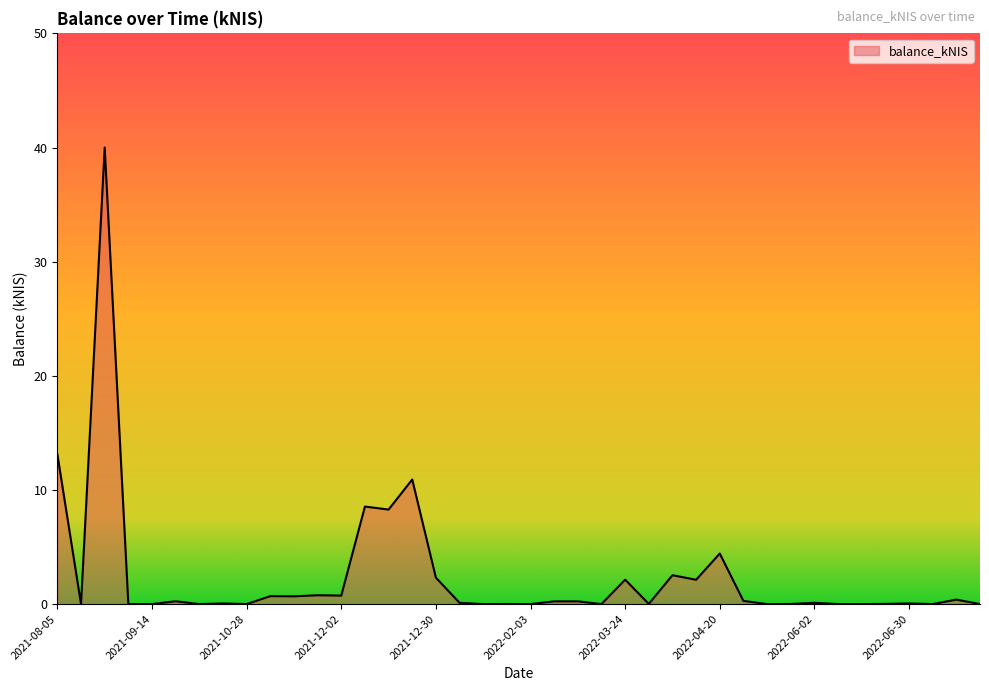

Rank the categories by value from highest to lowest.

2021-09-02, 2021-08-05, 2021-12-23, 2021-12-09, 2021-12-16, 2022-04-20, 2022-04-07, 2021-12-30, 2022-03-24, 2022-04-14, 2021-11-25, 2021-12-02, 2021-11-11, 2021-11-18, 2022-07-21, 2022-04-28, 2021-10-07, 2022-02-24, 2022-03-03, 2022-01-06, 2022-06-02, 2021-10-21, 2022-06-30, 2022-03-31, 2022-06-23, 2022-01-27, 2022-05-26, 2021-08-12, 2021-09-09, 2021-09-14, 2021-10-14, 2021-10-28, 2022-01-13, 2022-02-03, 2022-03-10, 2022-05-03, 2022-06-09, 2022-06-16, 2022-07-07, 2022-07-28